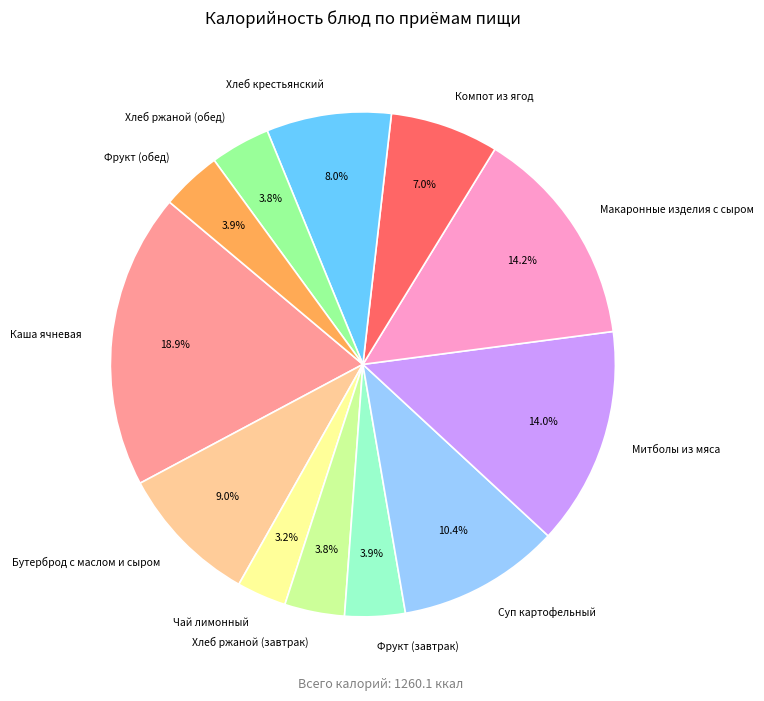

To the nearest percent, what is the average slice percentage?

8%